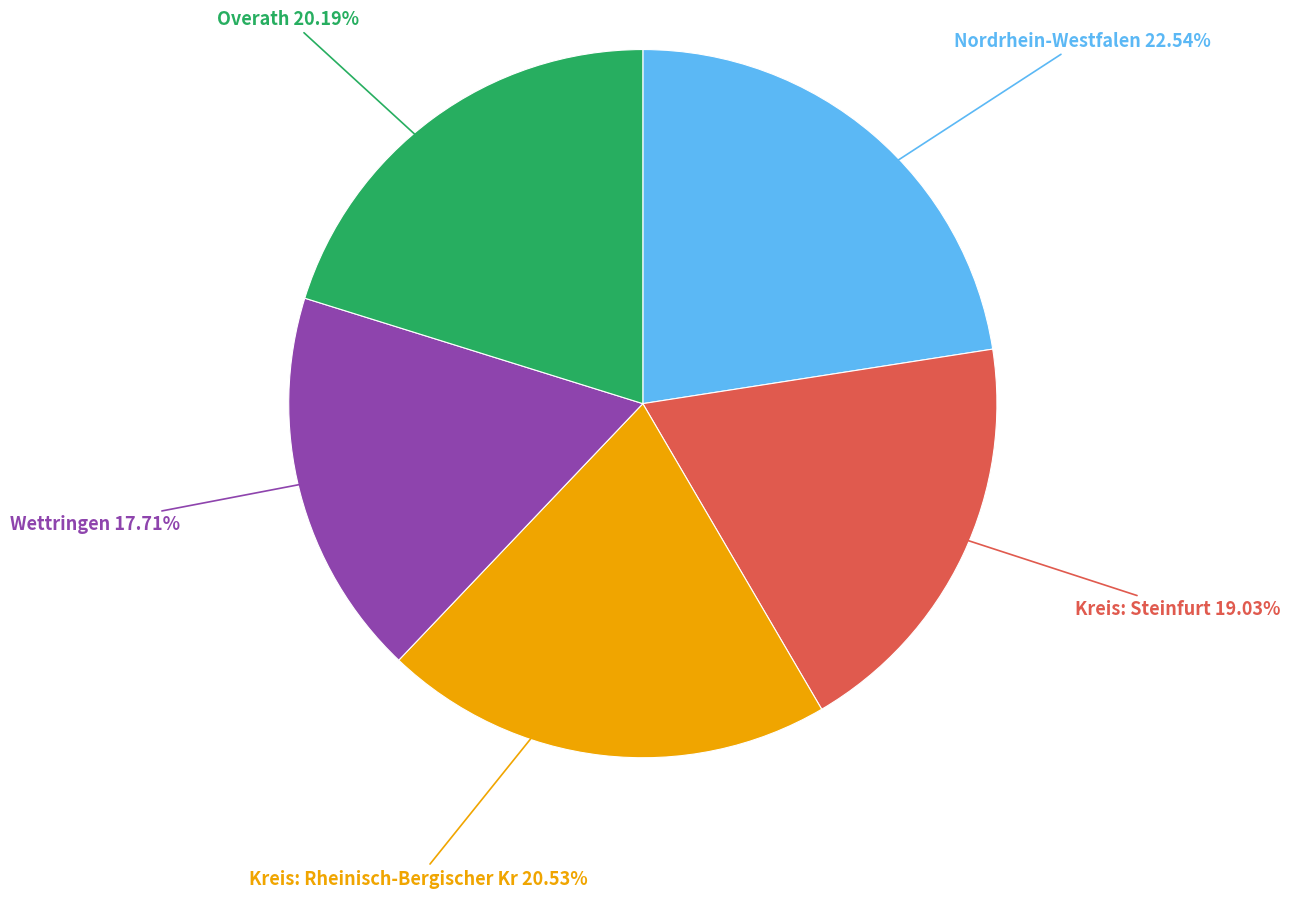

Is there a majority slice in this chart?

No